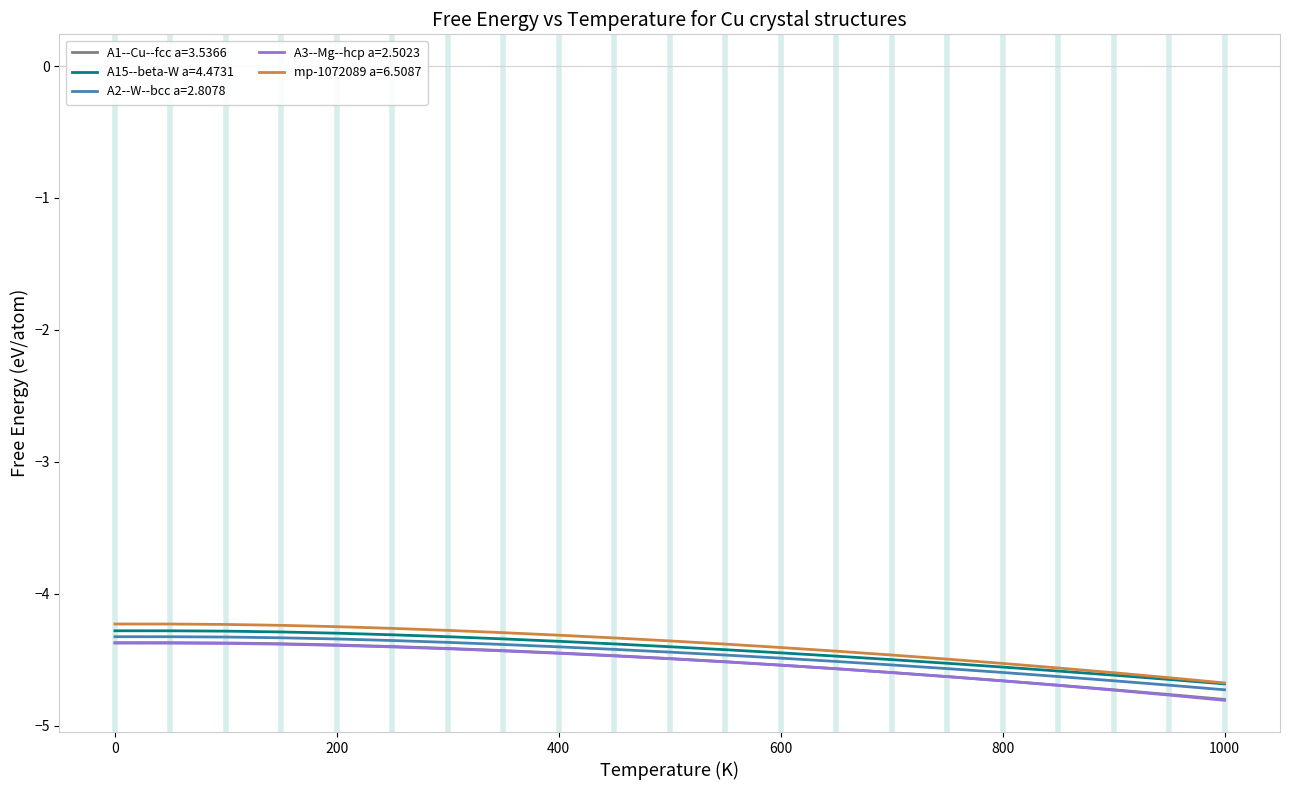

What is the lowest value of the A2--W--bcc a=2.8078 series?

-4.7